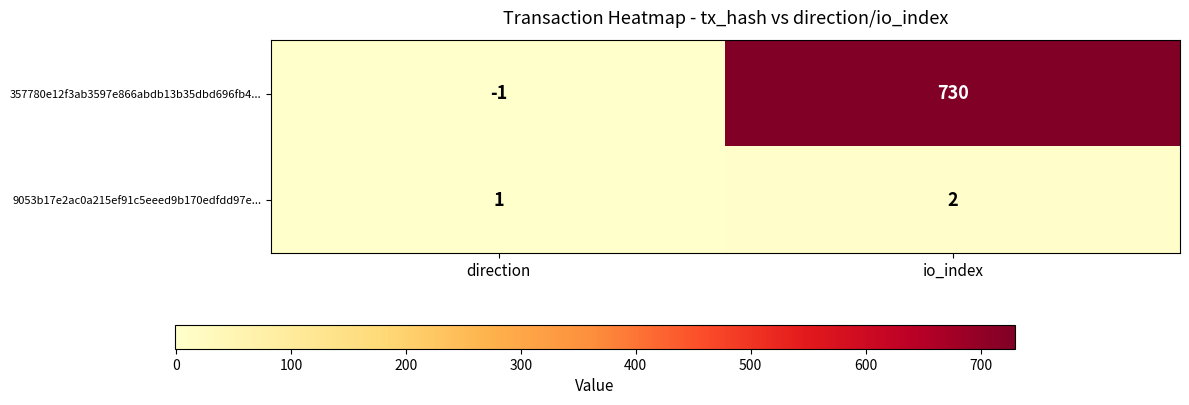

What is the maximum value shown in the chart?

730